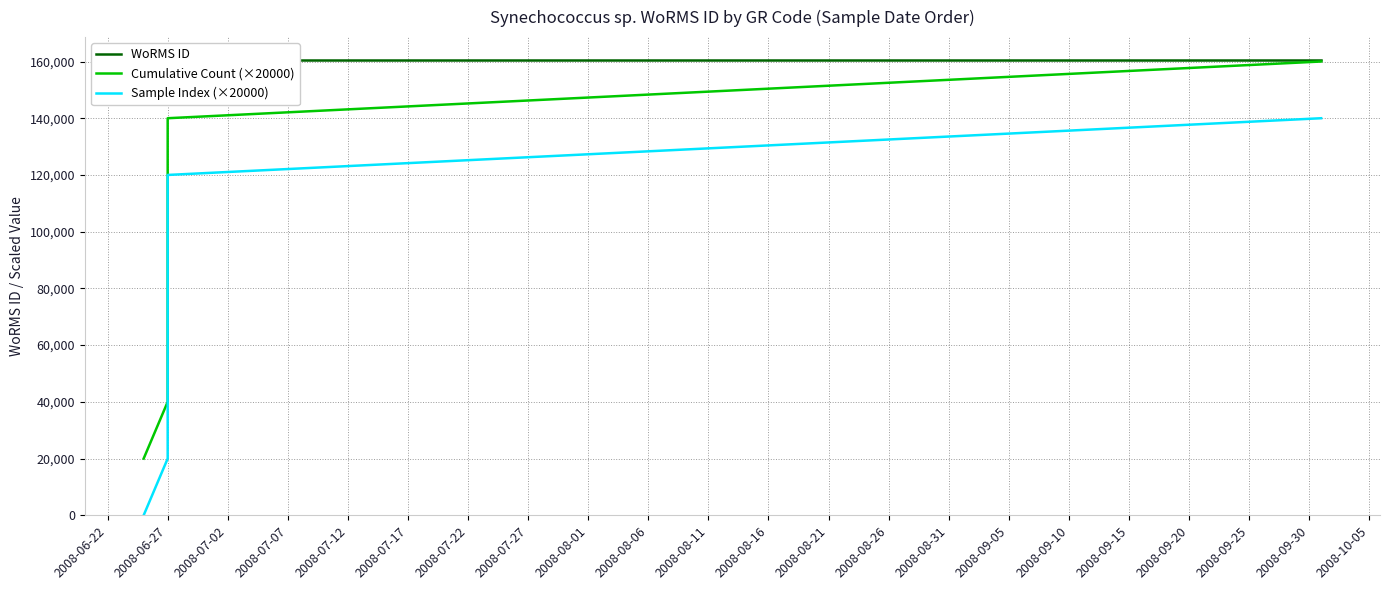

Count the Cumulative Count (×20000) values in the range 60000 to 140000.

5